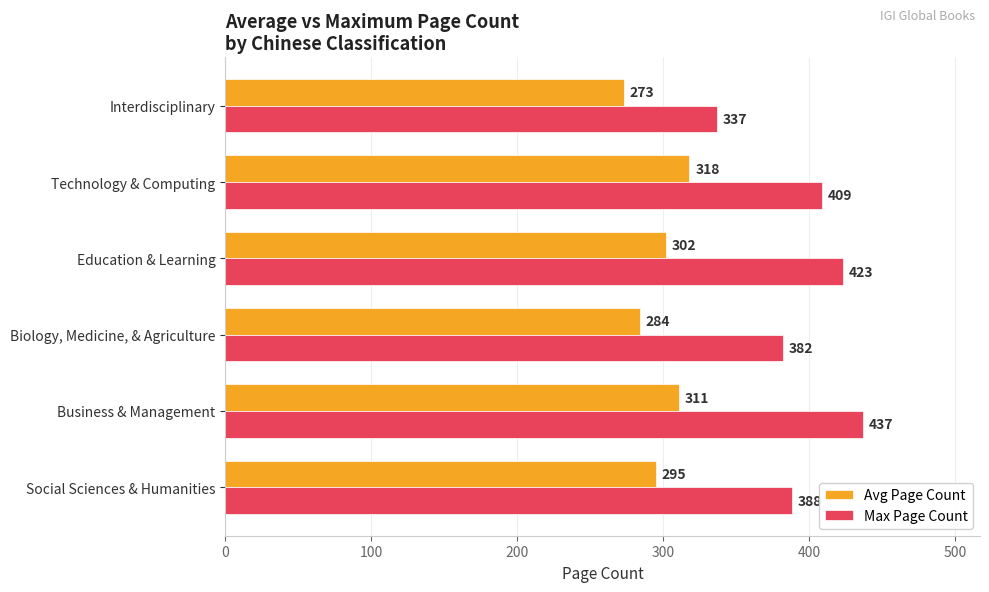

Which series changed the most between Technology & Computing and Interdisciplinary?

Max Page Count